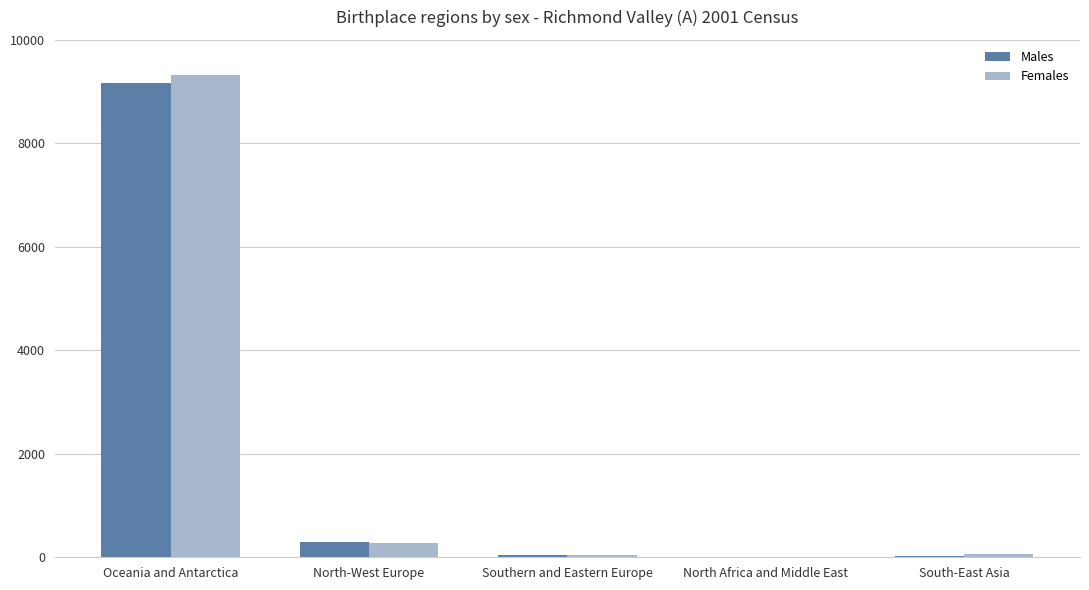

Which label corresponds to the largest value in the chart?

Oceania and Antarctica